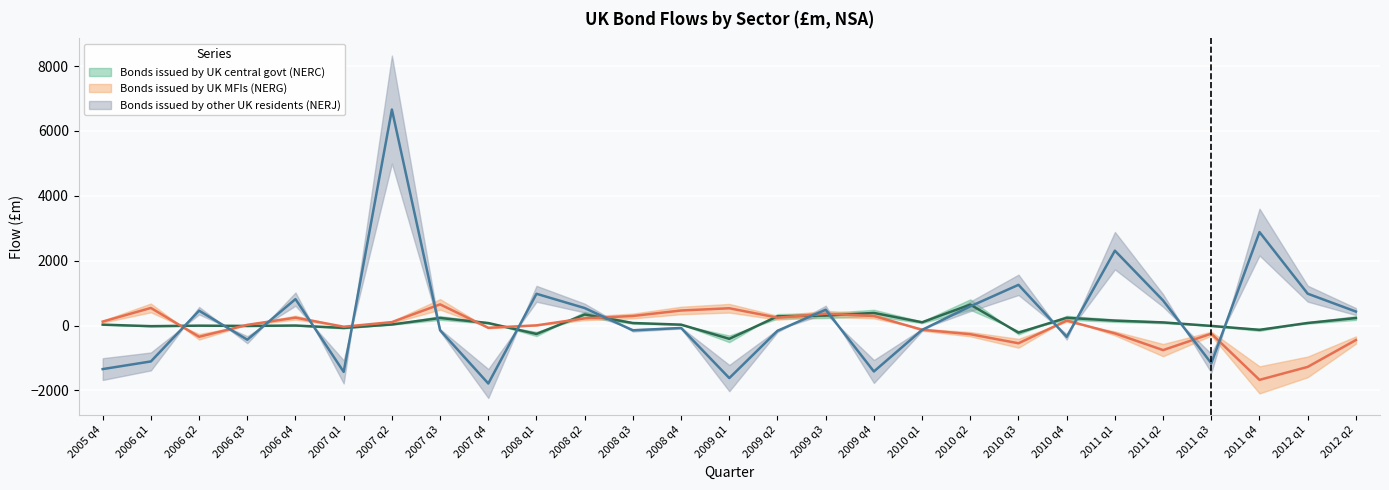

Is the value of Bonds issued by other UK residents (NERJ) at 2010 q3 greater than the value of Bonds issued by UK central govt (NERC) at 2010 q3?

Yes